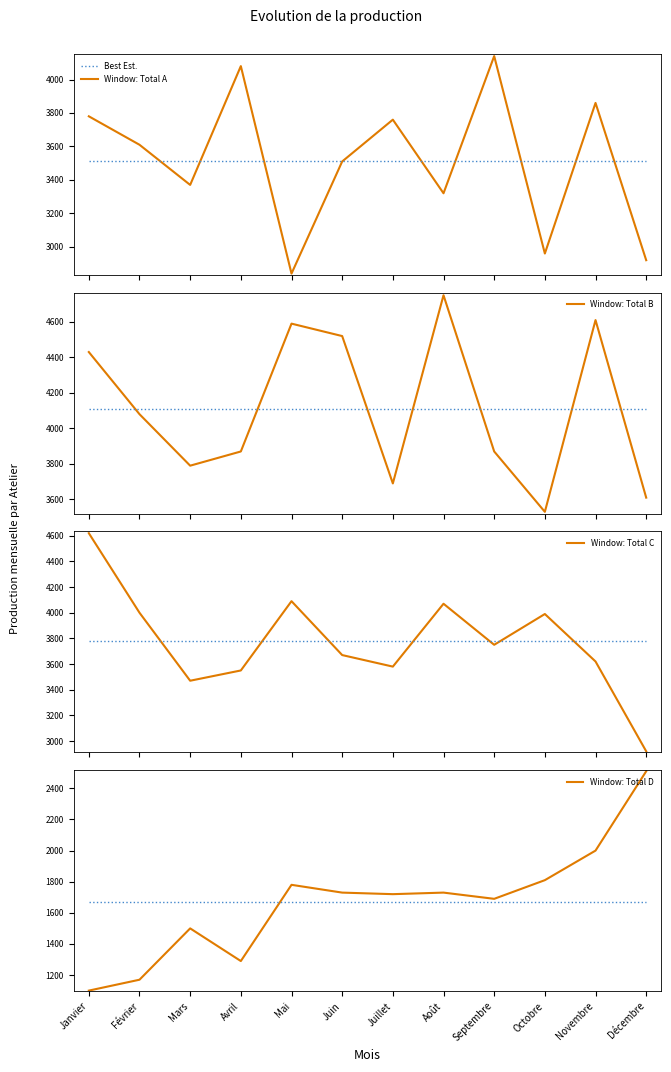

How many lines are shown in the chart?

5